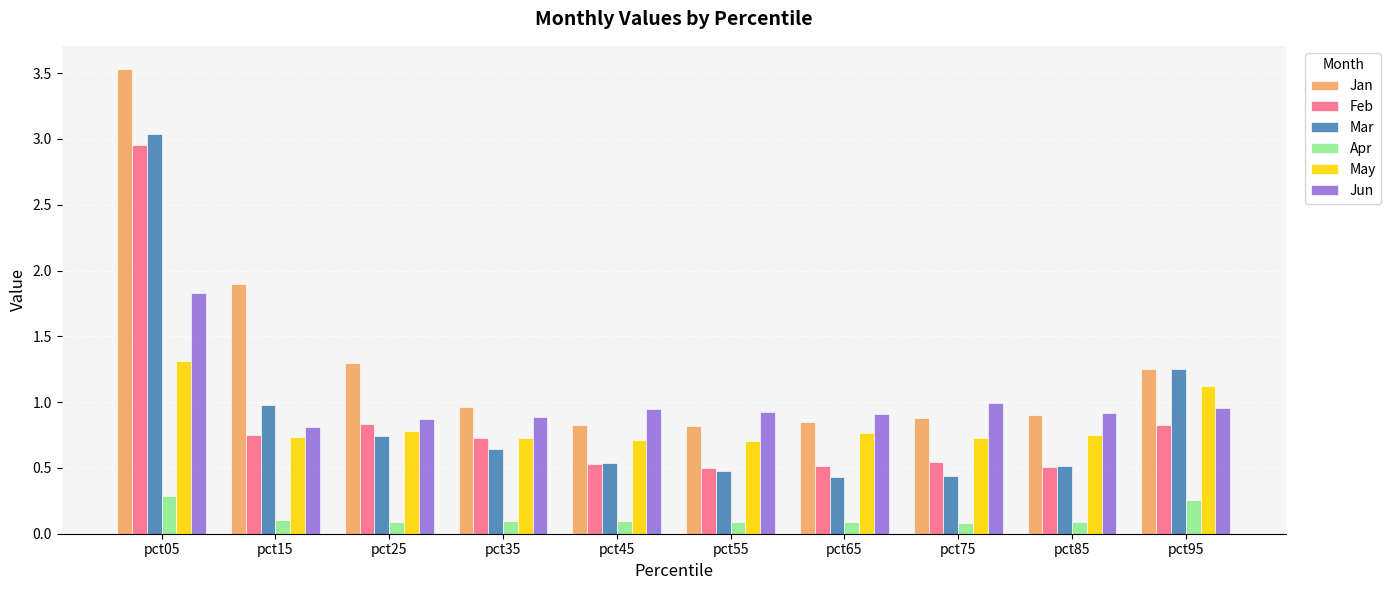

Is it true that May equals 0.5 at pct45?

False